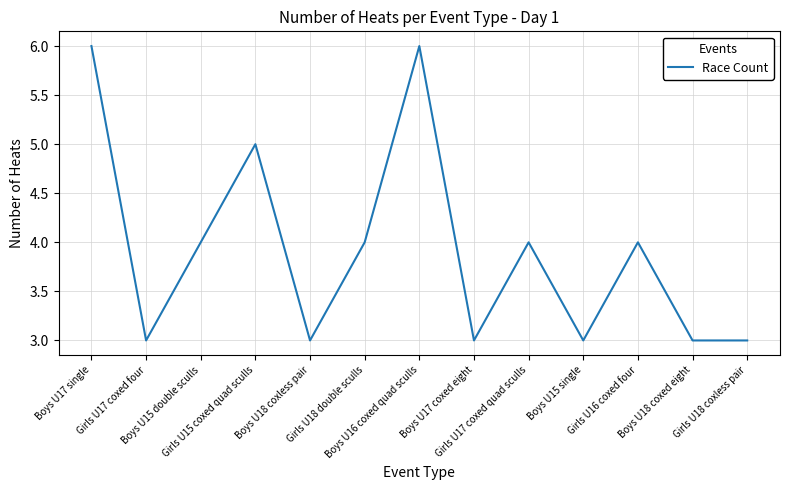

Does the chart have visible grid lines?

Yes